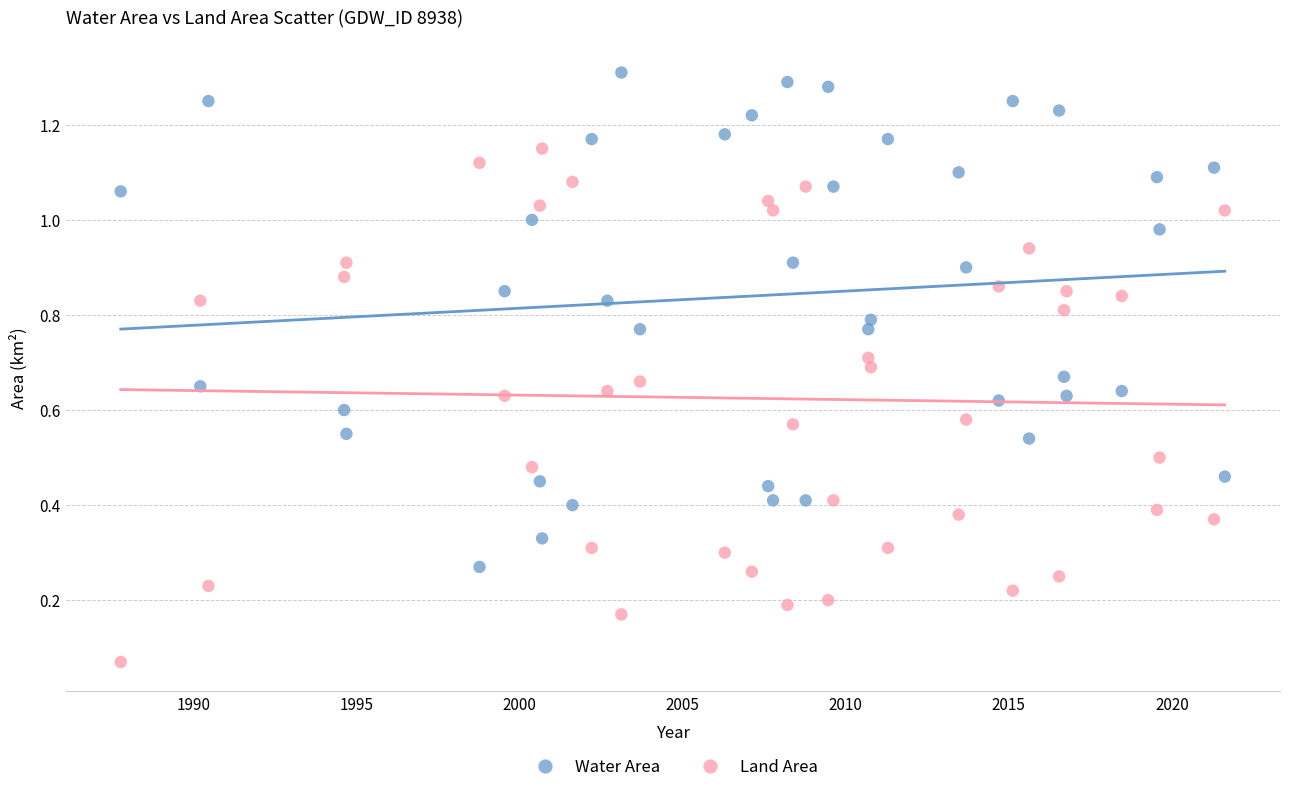

Which series contains the lowest Y value?

Land Area